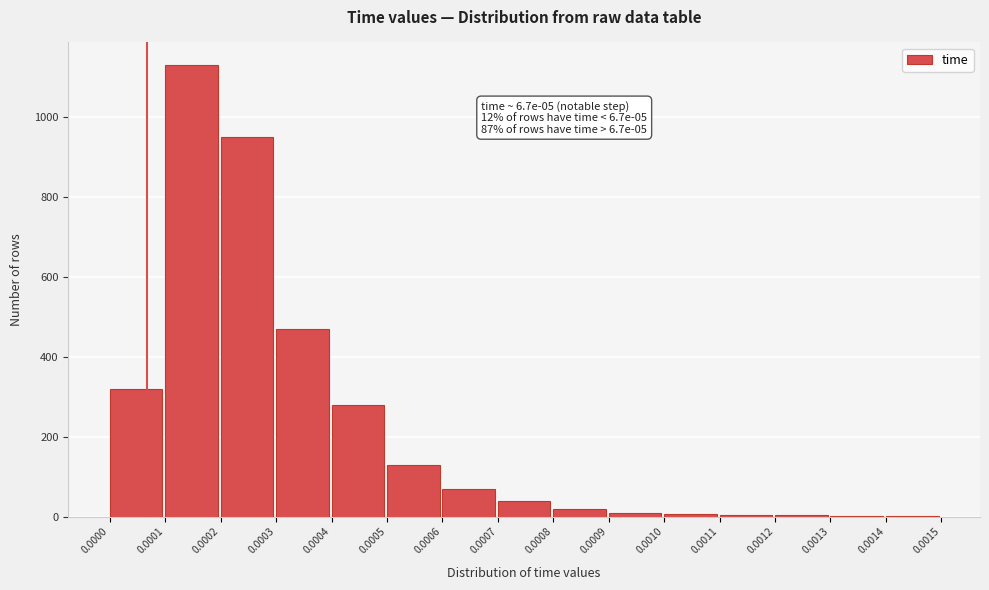

Over which range of the x-axis is the bar tallest?

0.0001 to 0.0002